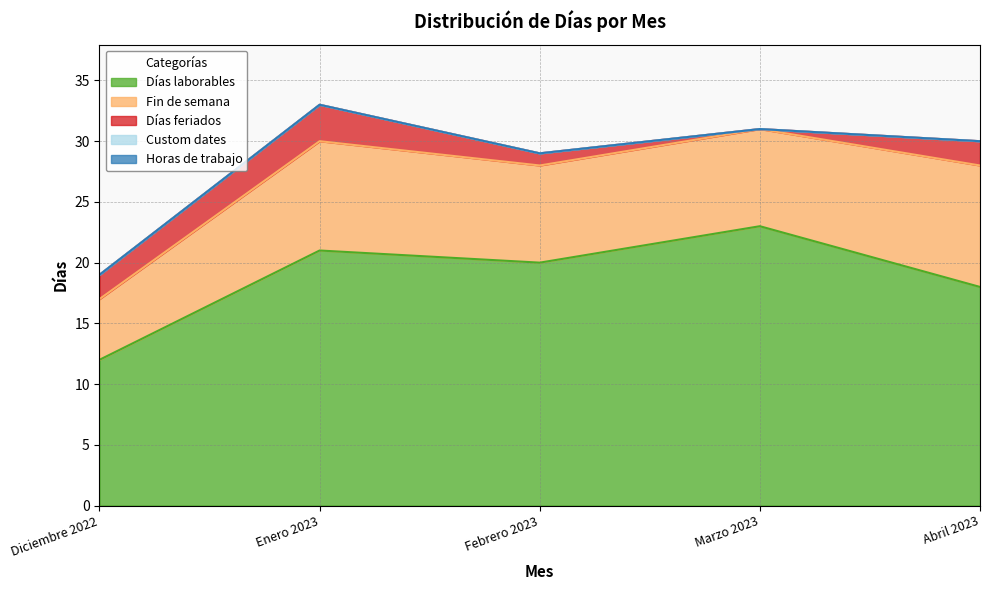

What are all the series names shown in the legend?

Días laborables, Fin de semana, Días feriados, Custom dates, Horas de trabajo